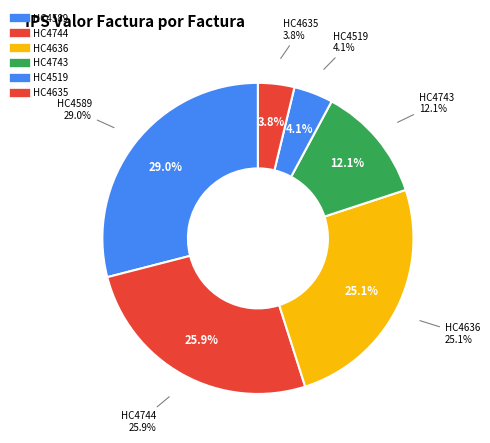

Which slice is the largest?

HC4589